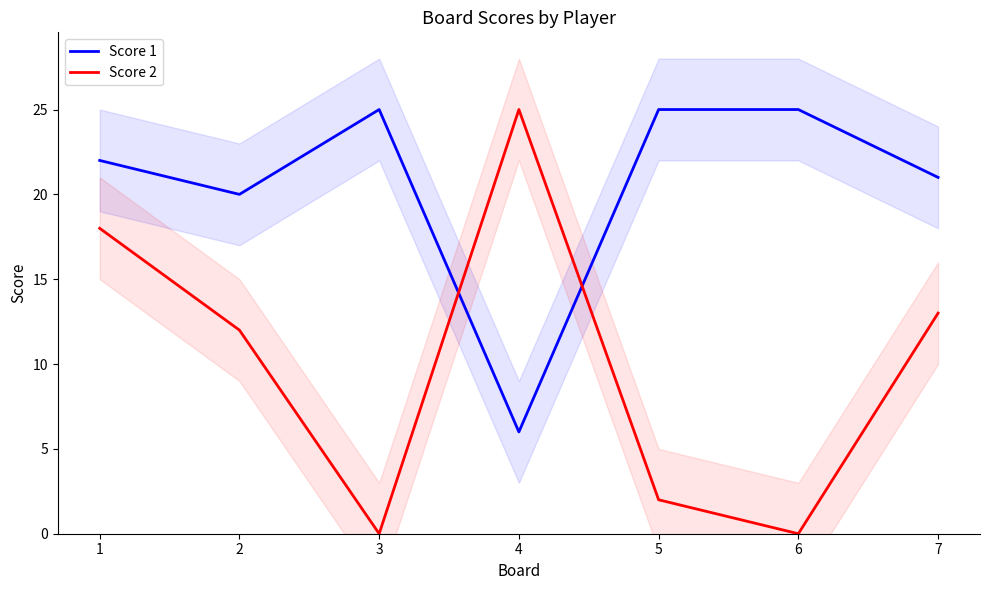

How many intersections are there between Score 1 and Score 2?

2